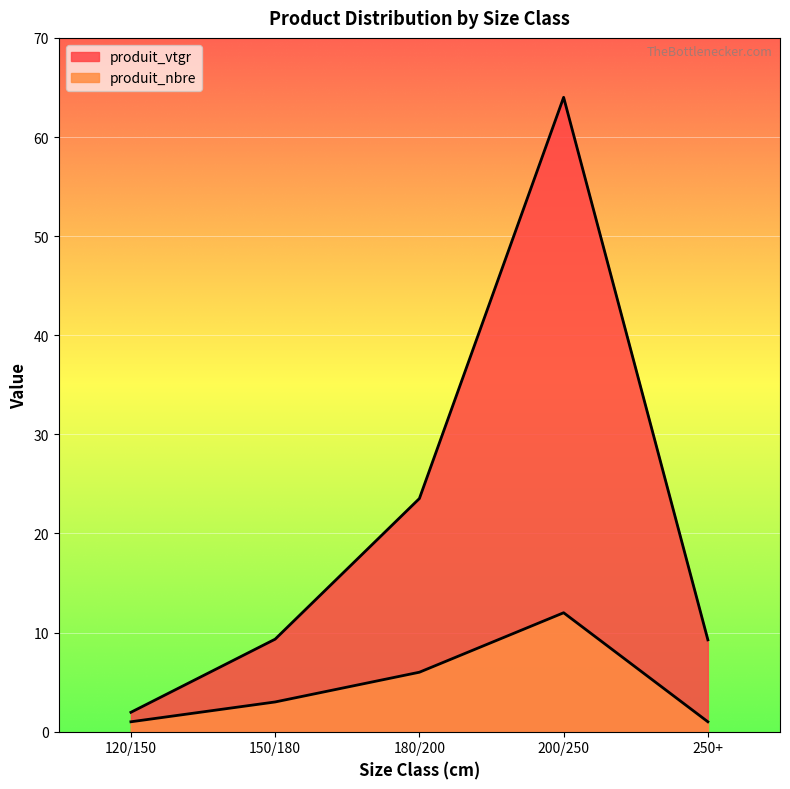

List the labels in order of produit_nbre value, smallest first.

120/150, 250+, 150/180, 180/200, 200/250